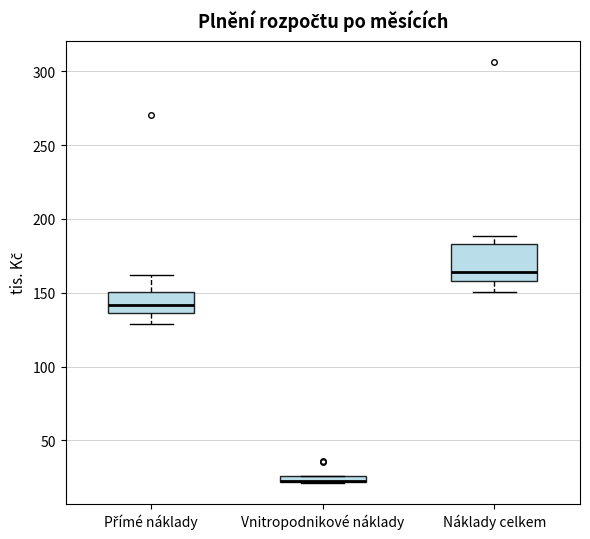

Which box is the tallest, from its lower edge to its upper edge?

Náklady celkem